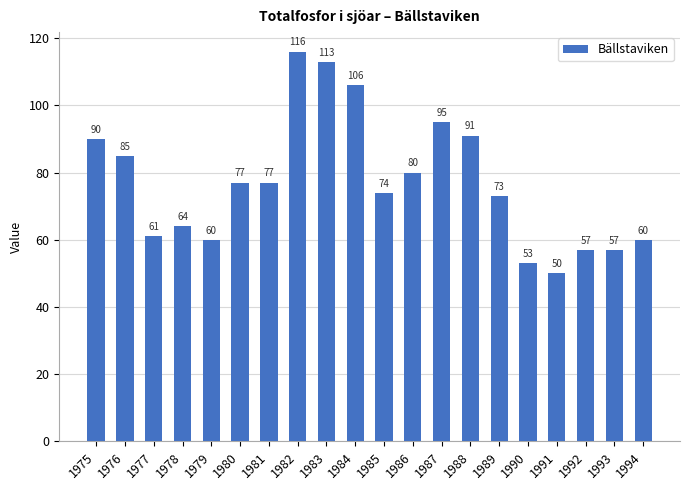

Reading left to right, transcribe all the data shown in this chart.

90	85	61	64	60	77	77	116	113	106	74	80	95	91	73	53	50	57	57	60